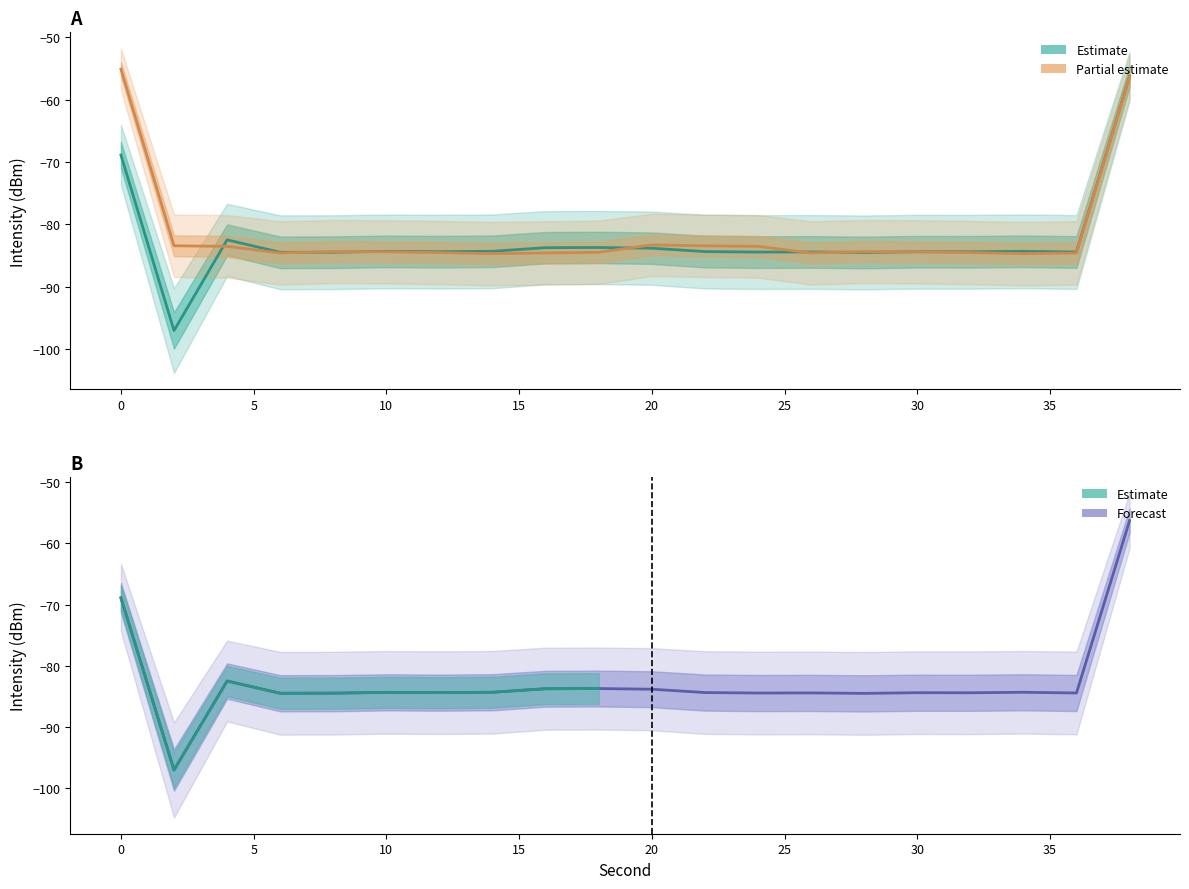

How many values in the Min Intensity (dBm) series are below -84?

18